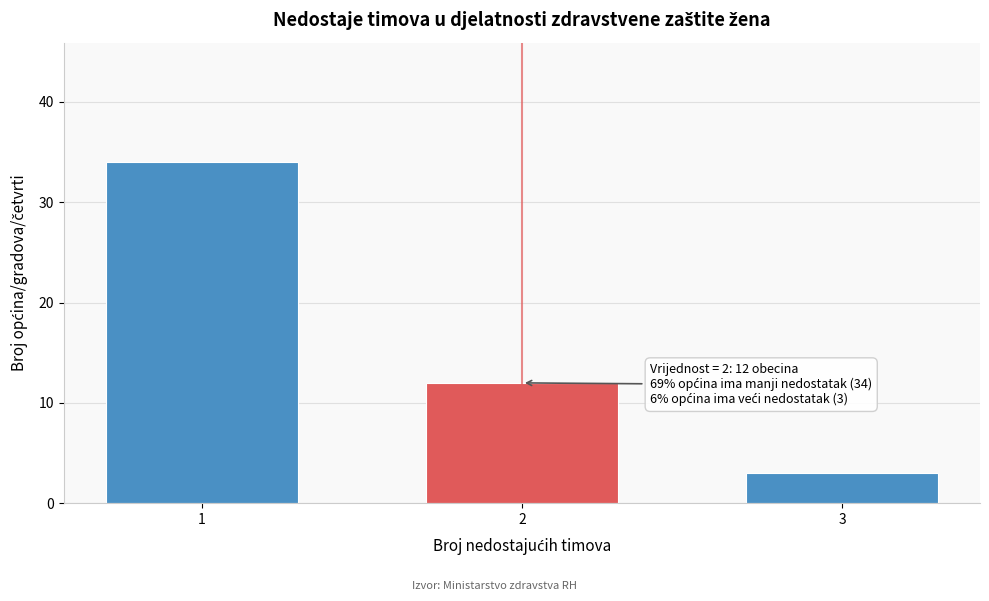

Reading left to right, extract all data points from this chart.

34	12	3